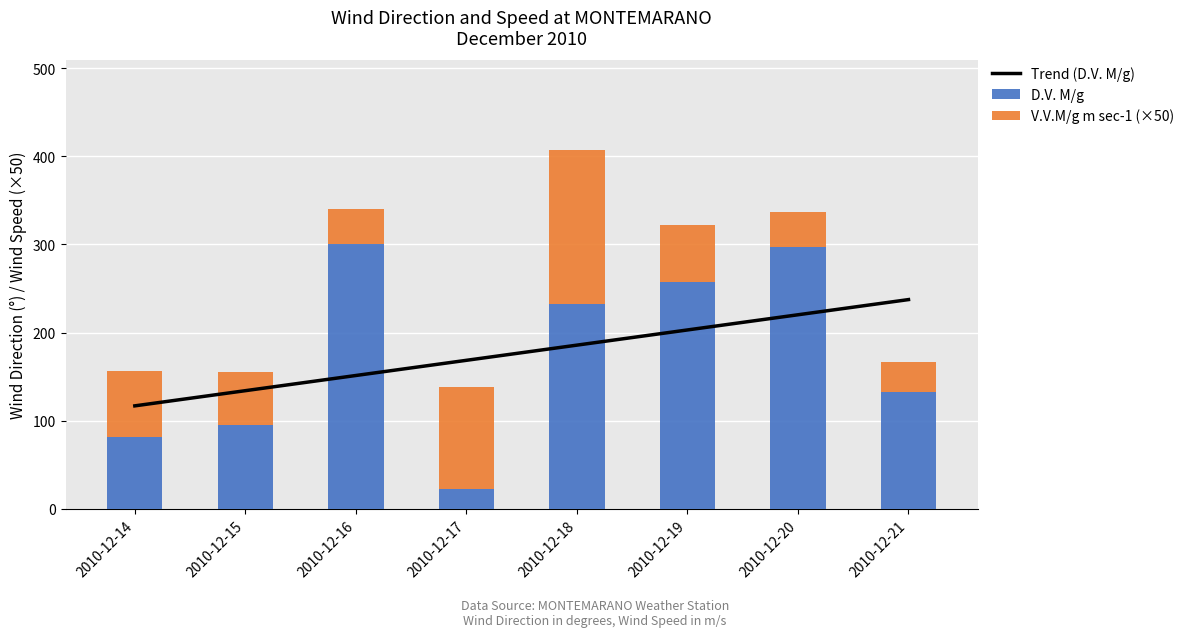

At which label does D.V. M/g reach its minimum?

2010-12-17